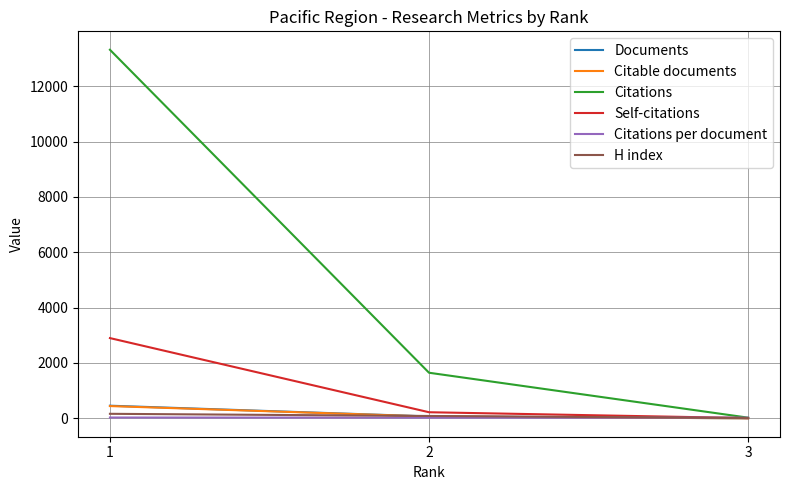

At how many categories does at least one series exceed 8900?

1